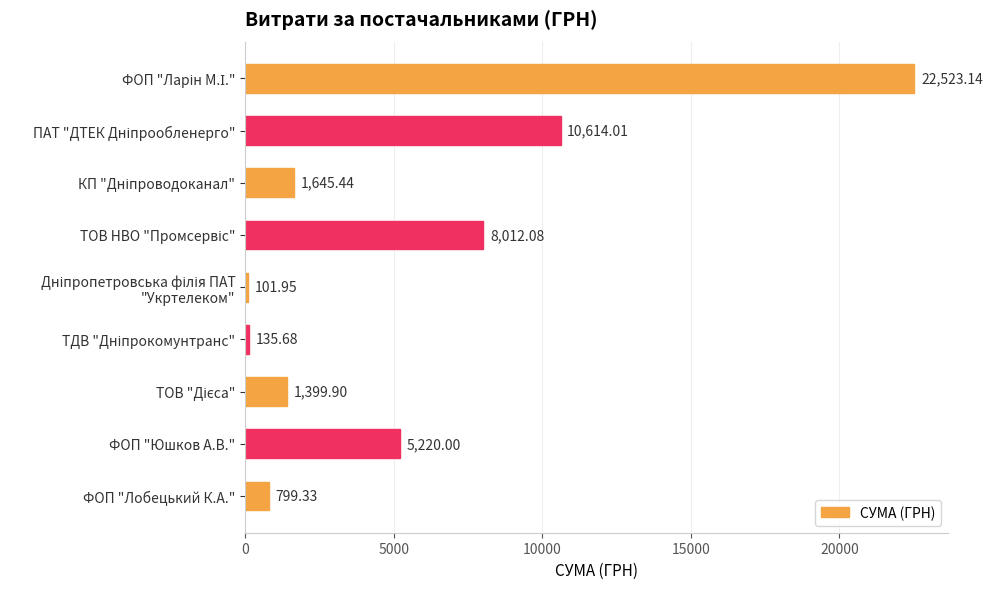

Does the chart contain any negative values?

No